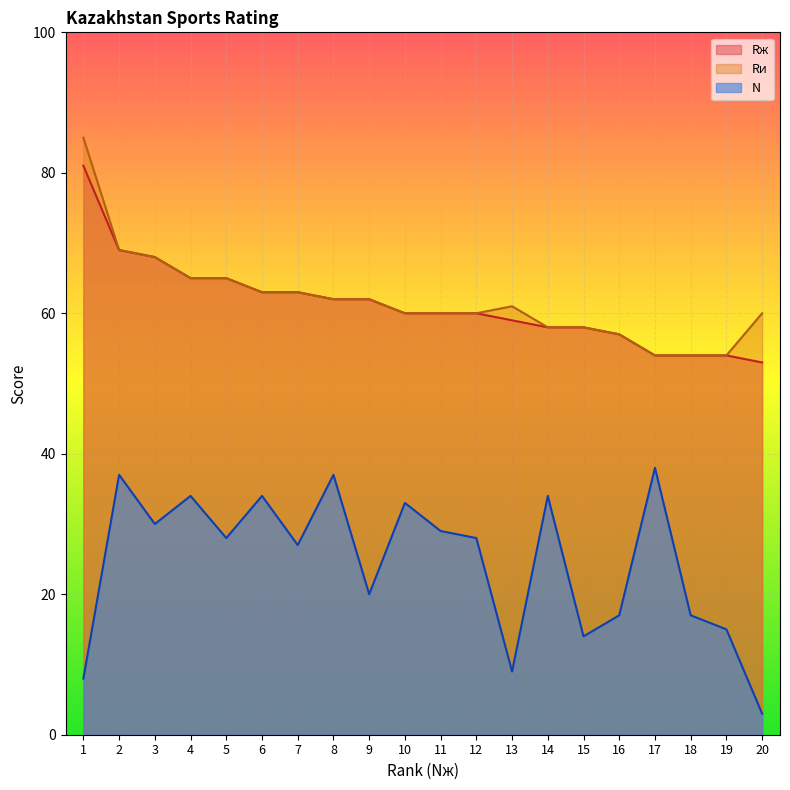

What is the average value of the Rж series?

61